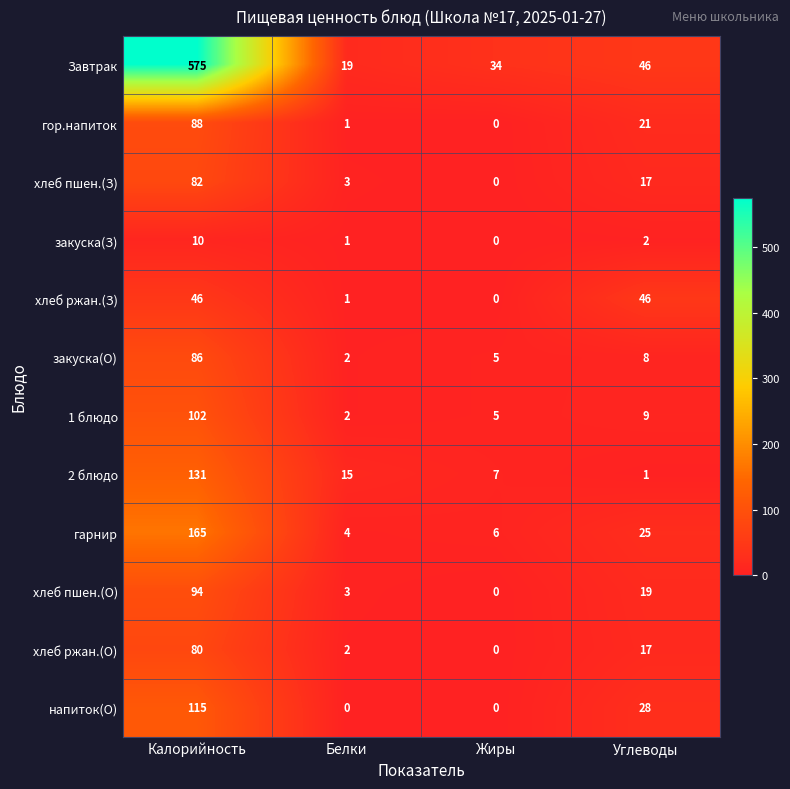

Which category has the lowest value in the гарнир series?

Белки